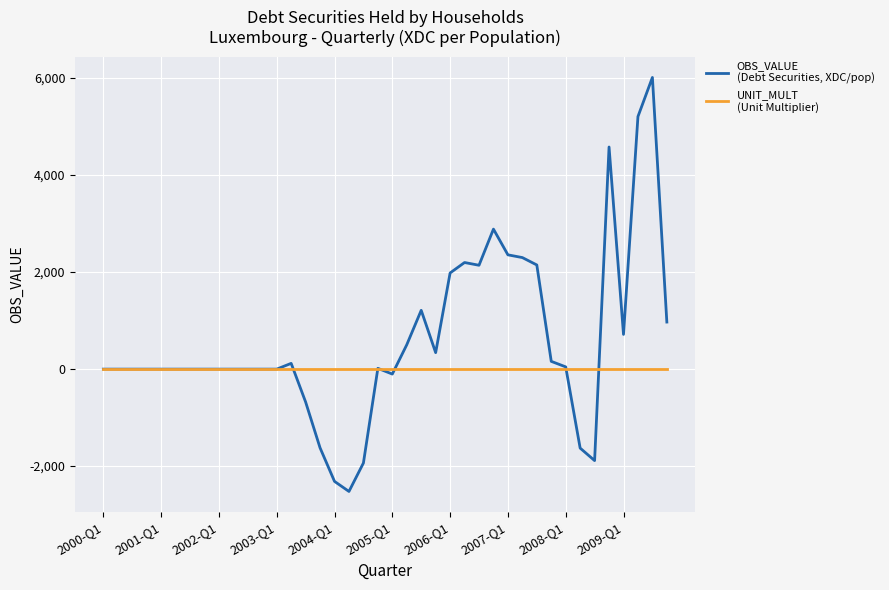

What is the minimum value shown in the chart?

-2522.1